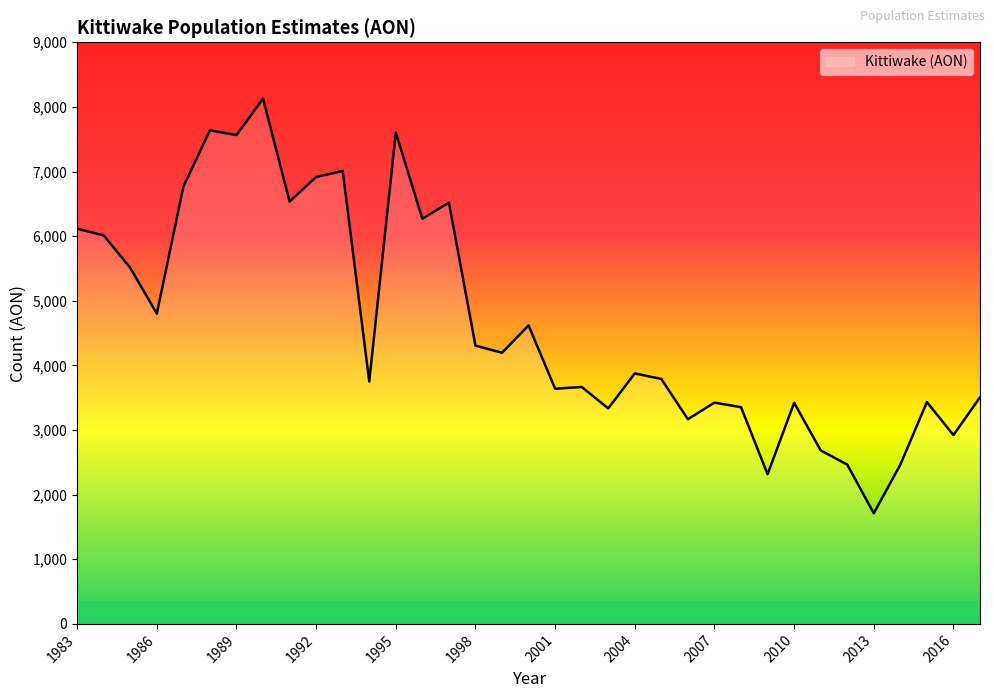

What is the maximum value shown in the chart?

8129